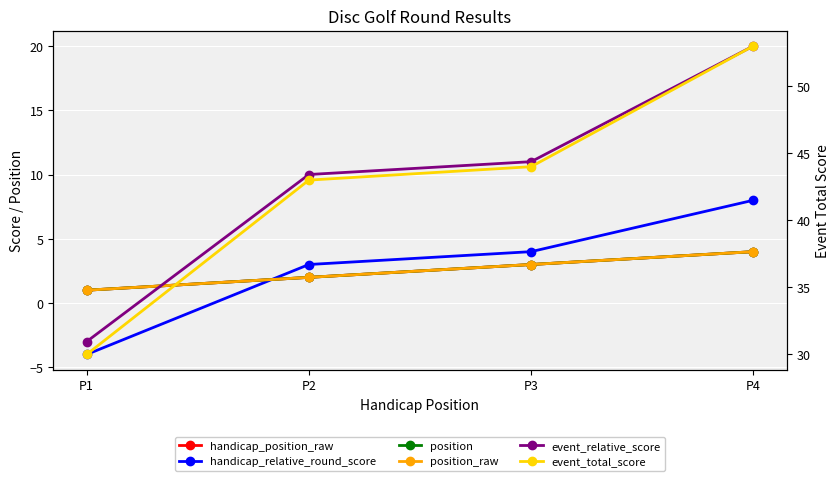

What is the spread (max minus min) of values at P2?

41